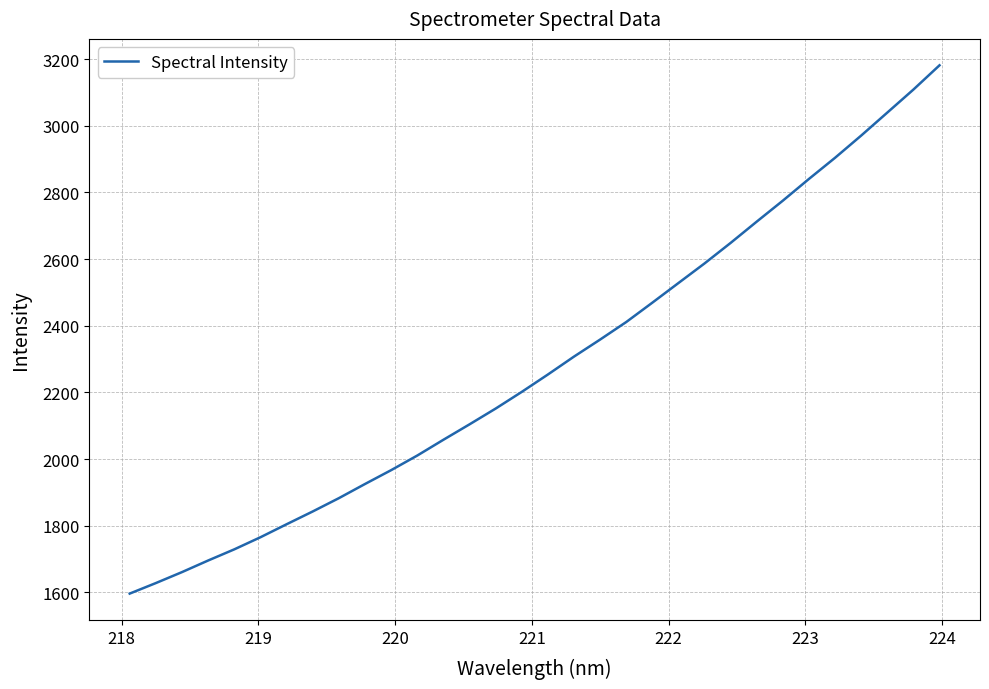

How many lines are shown in the chart?

1